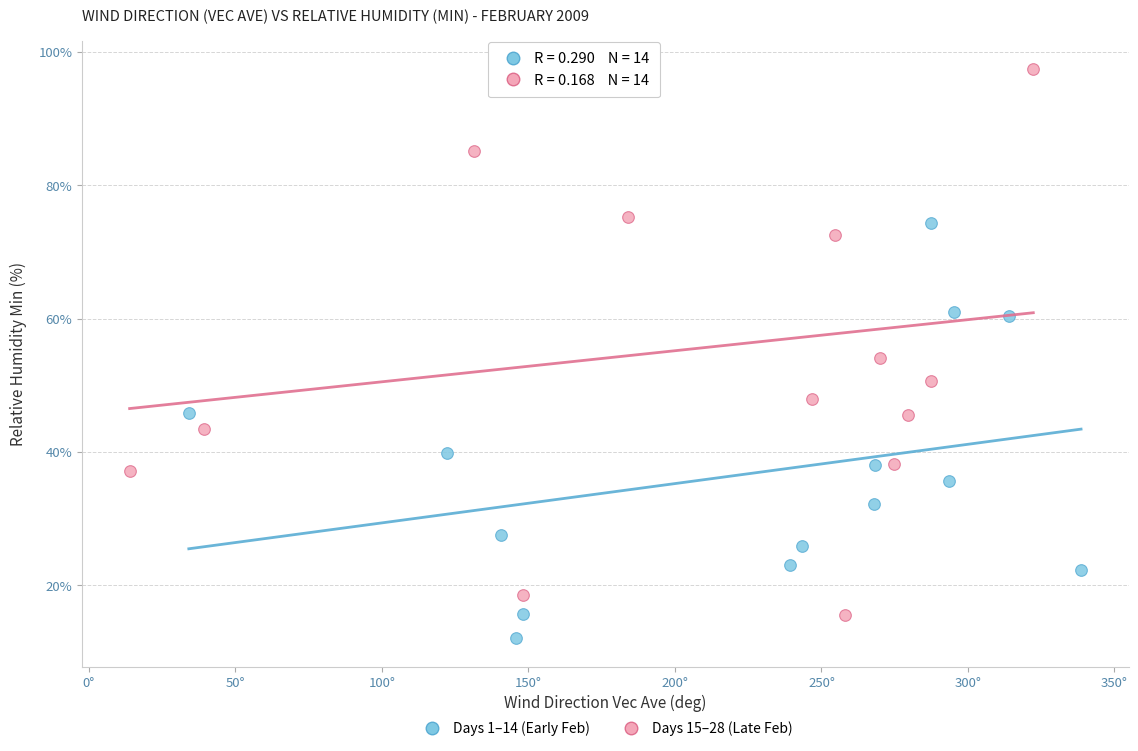

What are all the series names shown in the legend?

Days 1–14 (Early Feb), Days 15–28 (Late Feb)